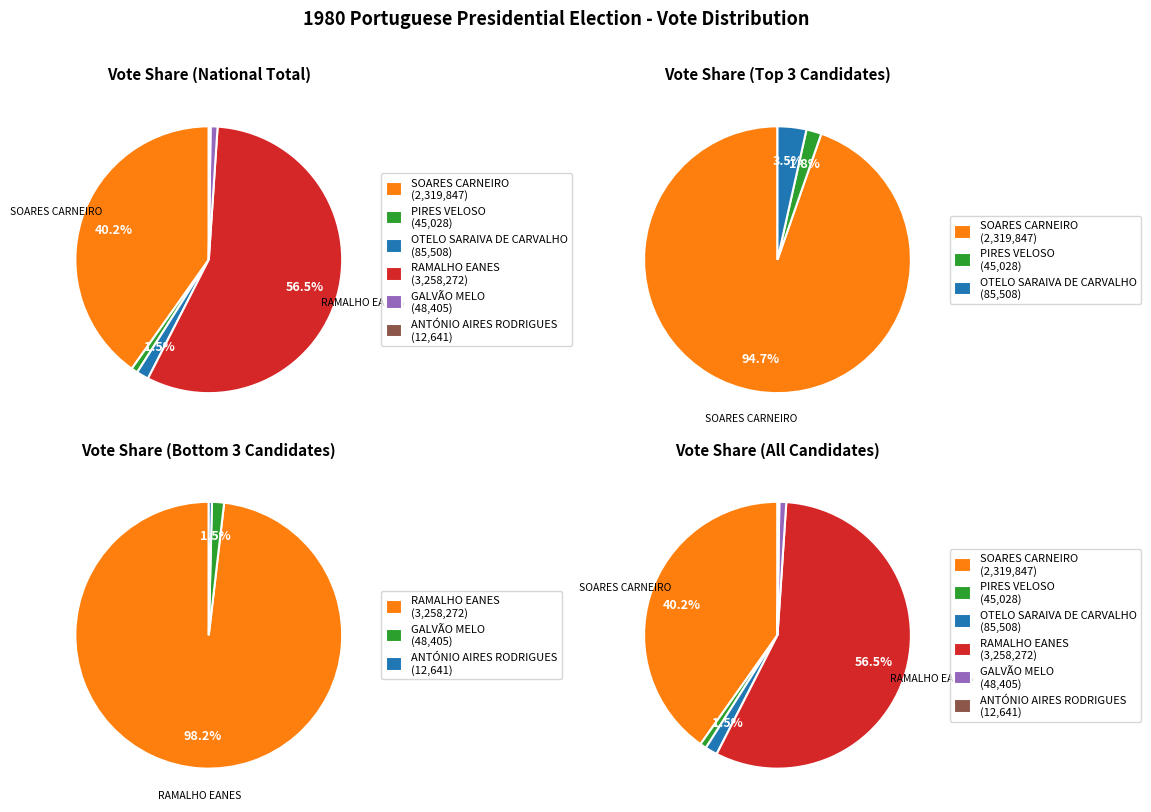

The GALVÃO MELO slice represents 1% of the pie. True or false?

True